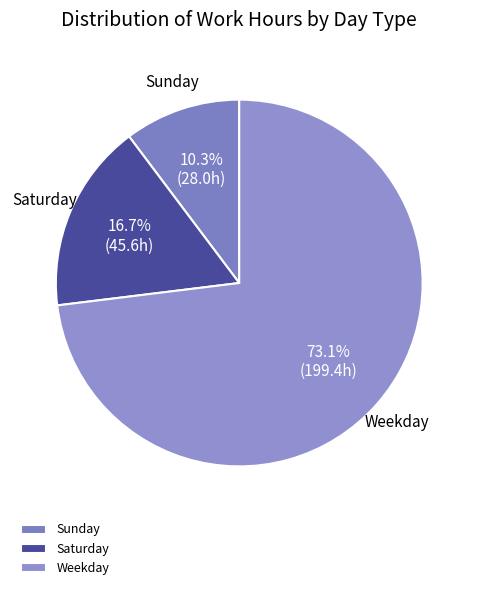

Which category has the smallest portion of the pie?

Sunday